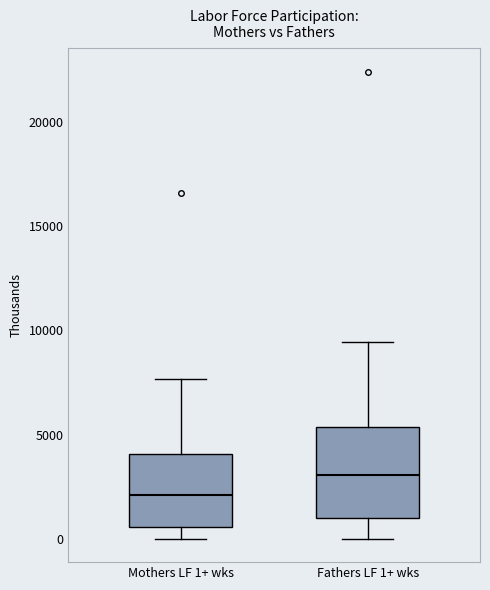

Reading left to right, transcribe this box plot: for each box, give where its median line is, the range the box spans, and where its two whiskers end, as read against the y-axis. The values are not printed on the chart, so give them approximately, as read against the axis.

Mothers LF 1+ wks: median 2000, box 500 to 4000, whiskers 0 to 7500
Fathers LF 1+ wks: median 3000, box 1000 to 5500, whiskers 0 to 9500